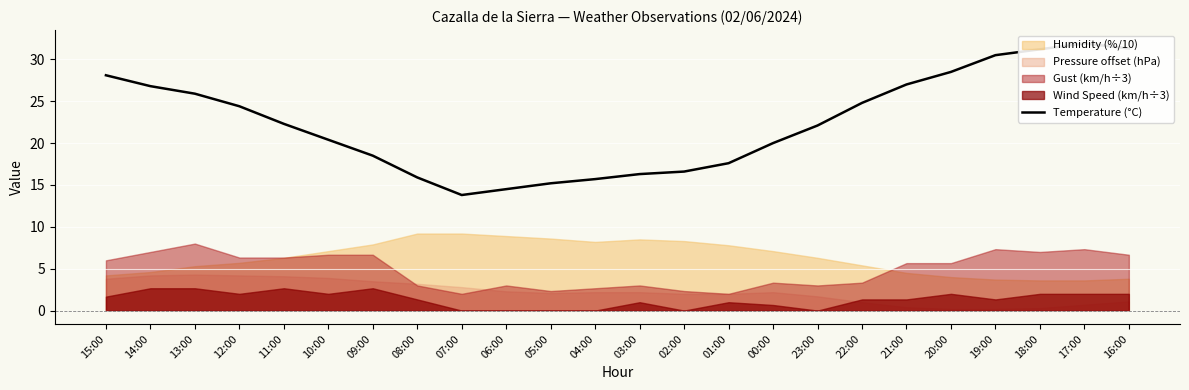

What is the sum of the values at 03:00 and 23:00?

38.4